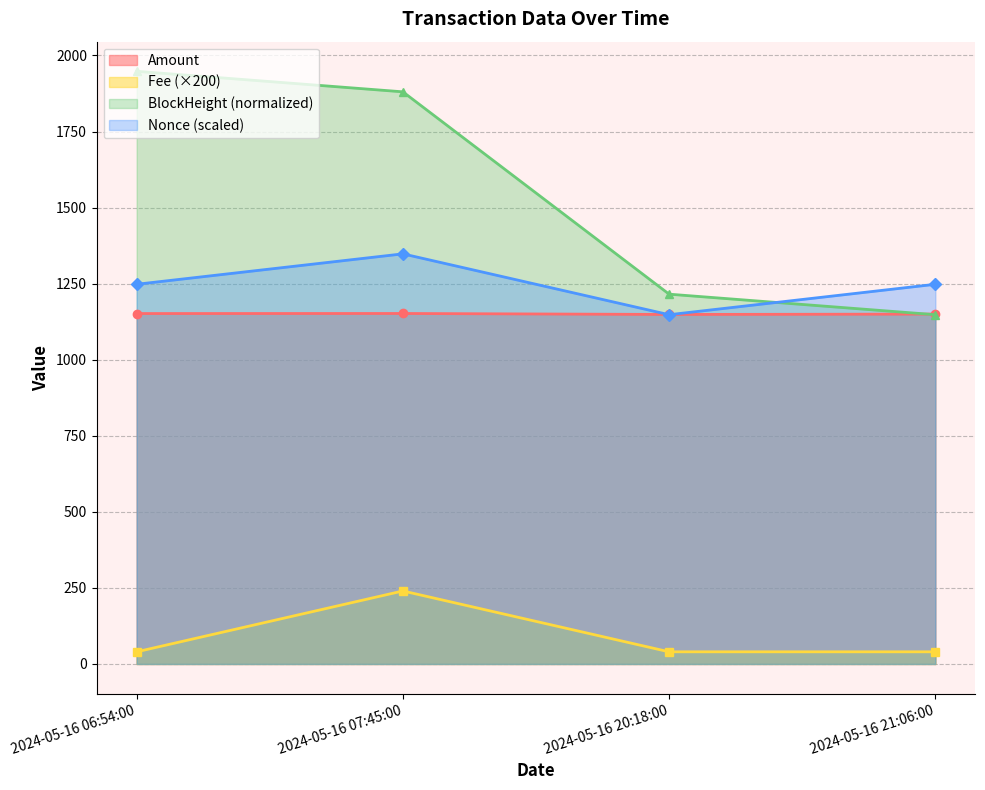

What is the minimum value for BlockHeight?

1148.0